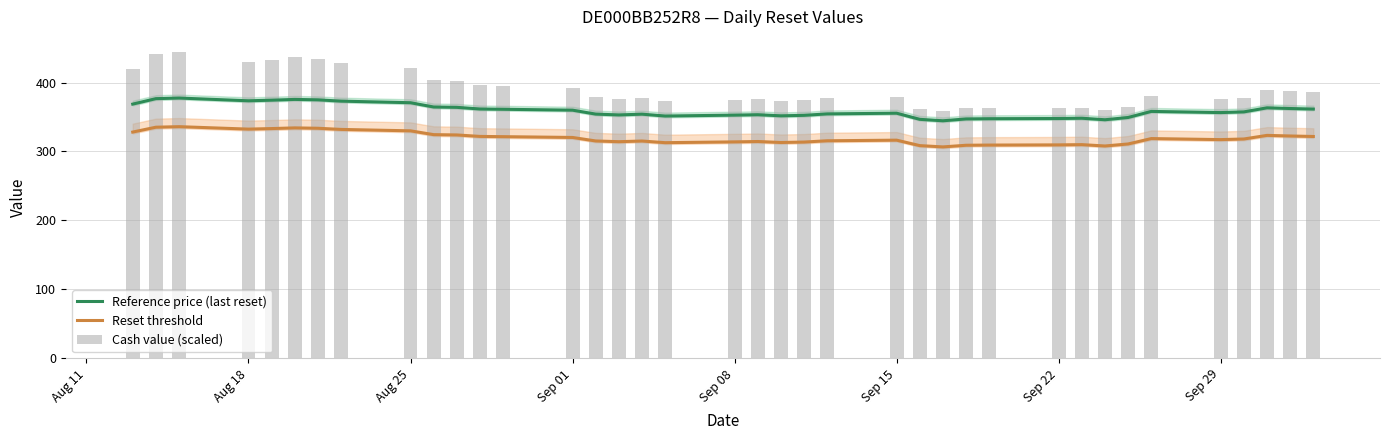

What is the difference between the maximum and second lowest values in the Cash value (scaled) series?

84.4